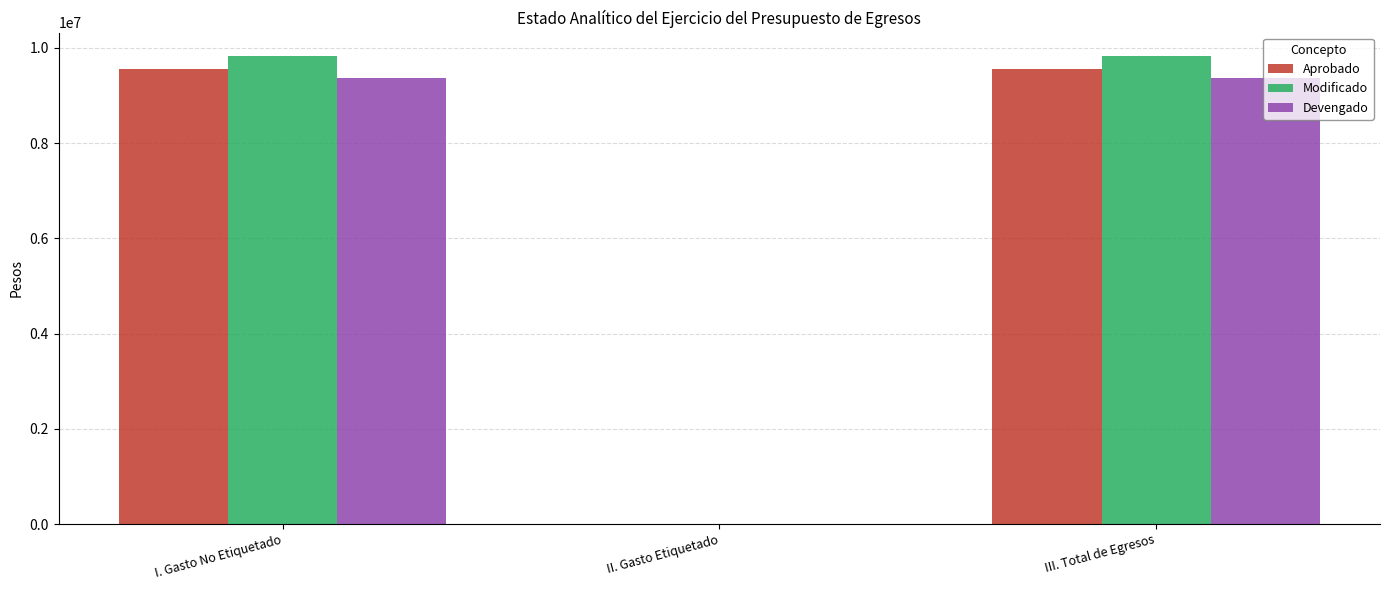

Which series has the largest range (max minus min)?

Modificado